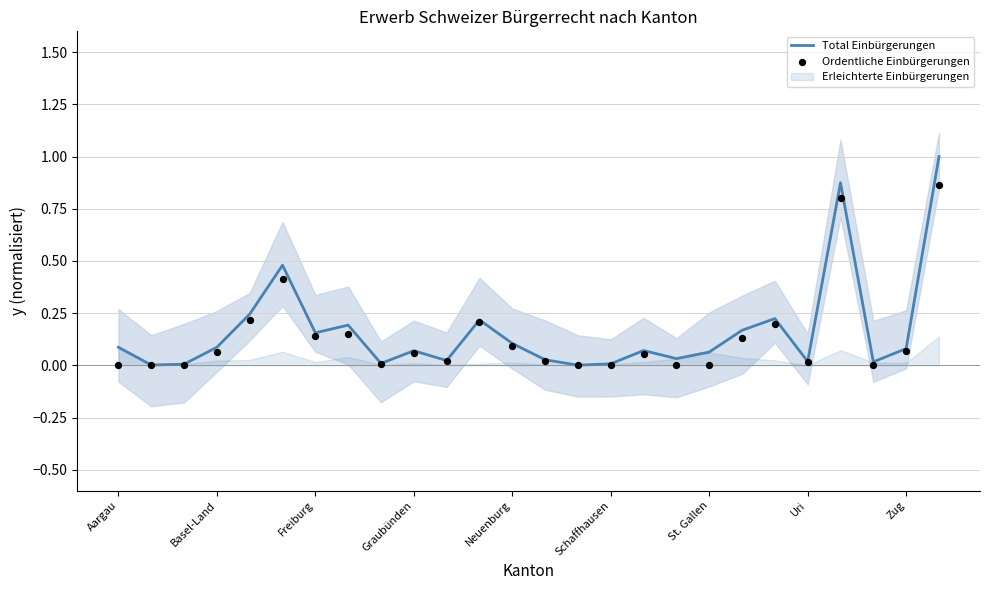

Which series reaches the minimum Y coordinate?

Ordentliche Einbürgerungen